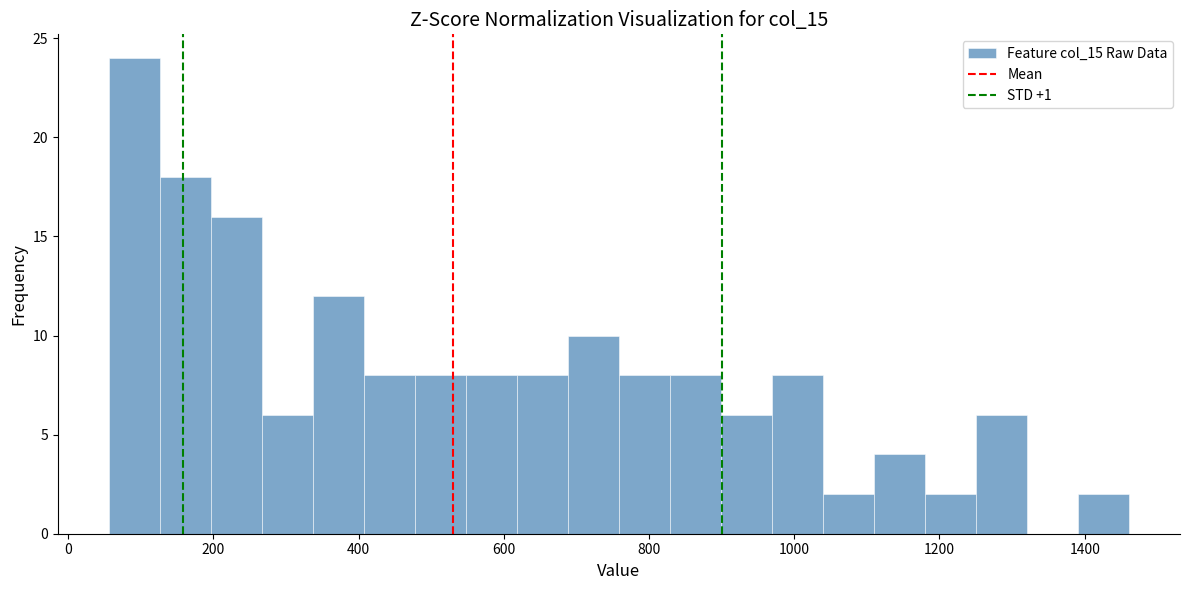

Around what value on the x-axis is the tallest bar? Give the approximate position of its centre, as read against the axis.

100